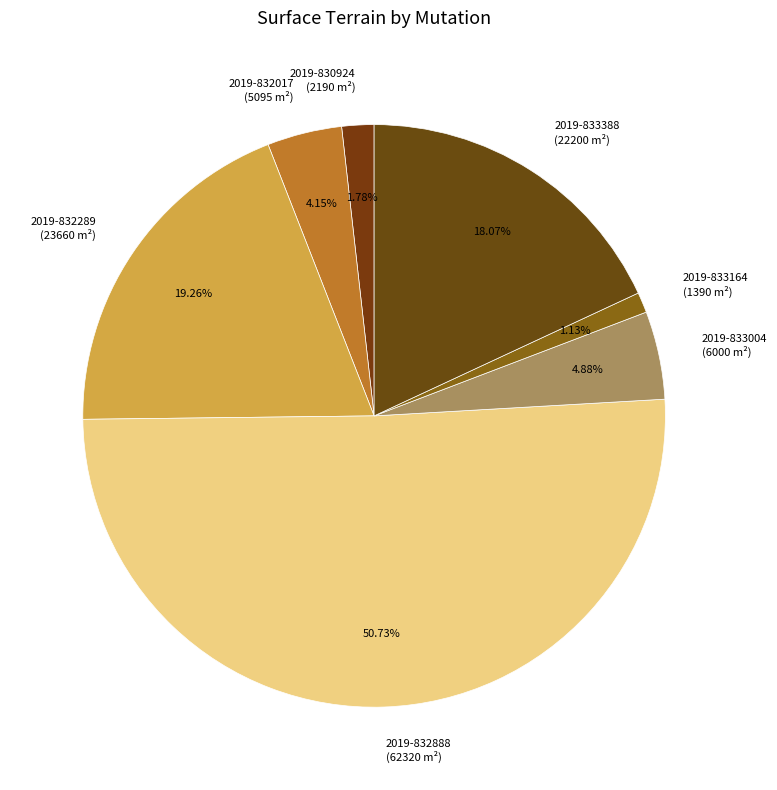

To the nearest percent, what portion does 2019-832017 represent?

4%